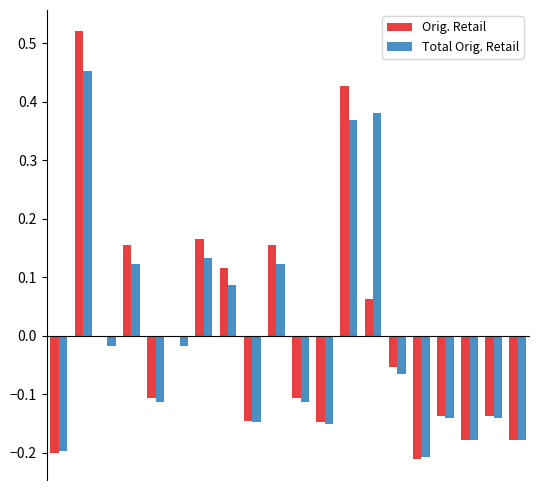

What are all the series names shown in the legend?

Orig. Retail, Total Orig. Retail